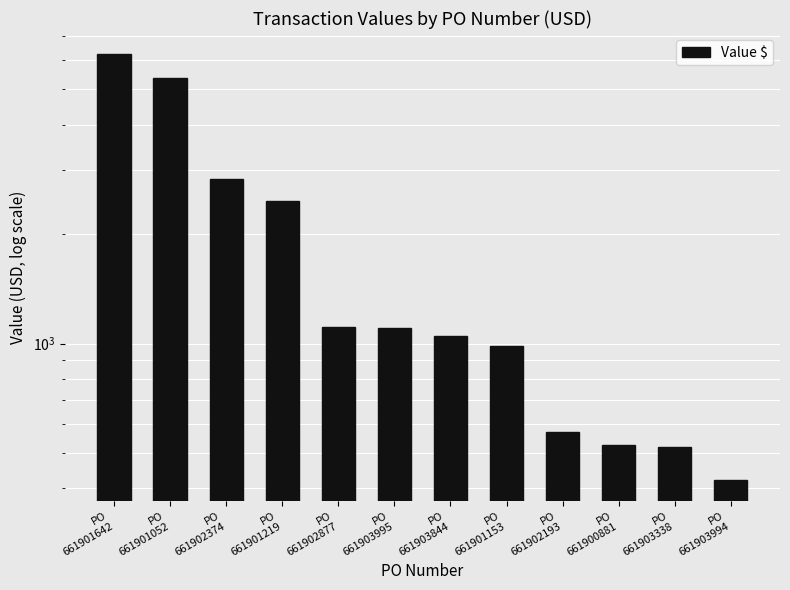

Reading left to right, transcribe all the data shown in this chart.

PO
661901642=6239.4	PO
661901052=5384.5	PO
661902374=2835.2	PO
661901219=2464.8	PO
661902877=1109.7	PO
661903995=1107.0	PO
661903844=1051.5	PO
661901153=985.9	PO
661902193=571.4	PO
661900881=526.8	PO
661903338=521.1	PO
661903994=422.5